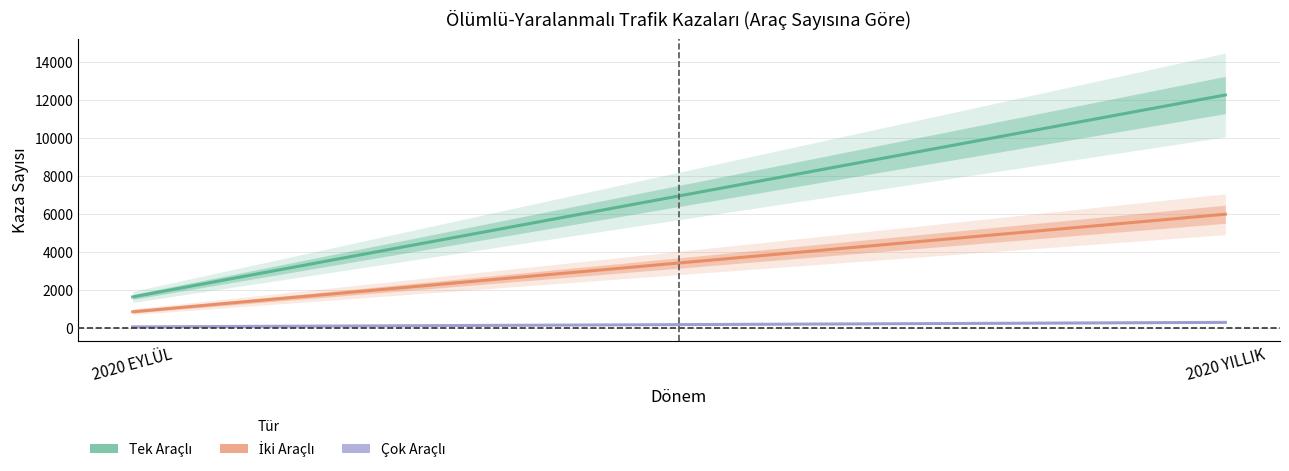

What is the value of the Tek Araçlı point at the 2nd from the left?

12273